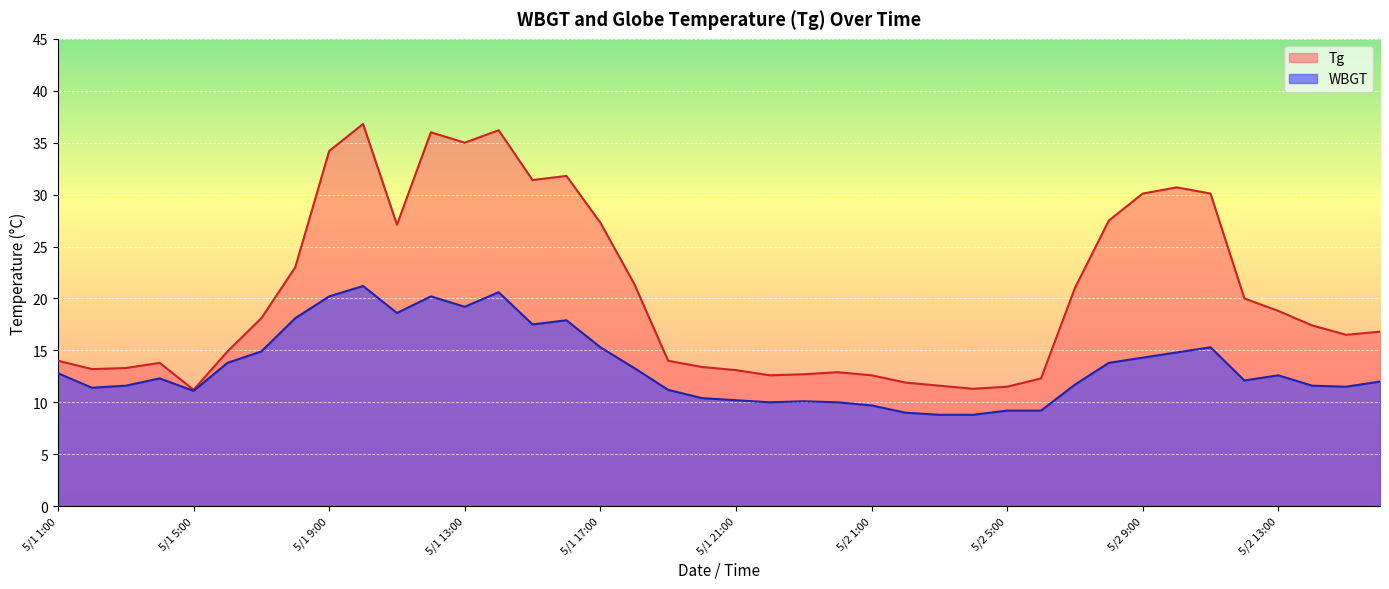

What position from the left is 5/1 19:00?

19